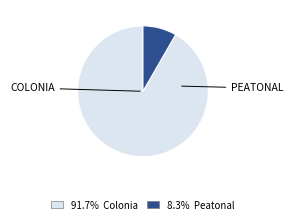

Does 91.7% Colonia account for over 50% of the chart?

Yes